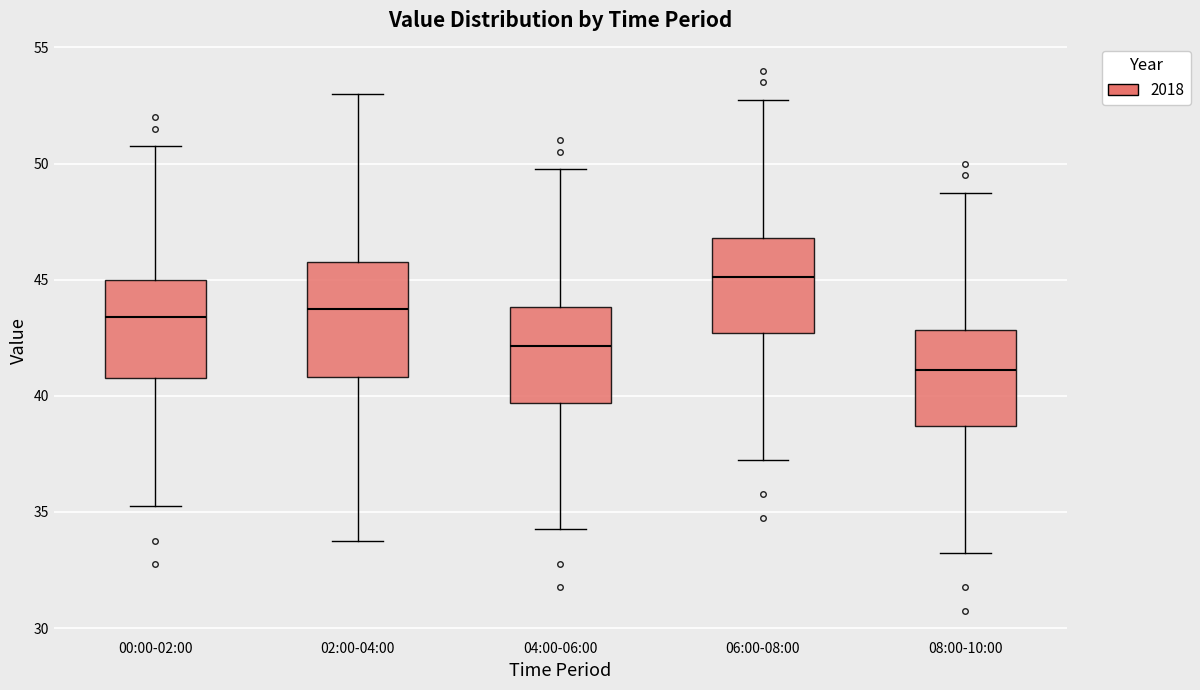

Reading left to right, transcribe this box plot: for each box, give where its median line is, the range the box spans, and where its two whiskers end, as read against the y-axis. The values are not printed on the chart, so give them approximately, as read against the axis.

00:00-02:00: median 43.5, box 41.0 to 45.0, whiskers 35.5 to 51.0
02:00-04:00: median 44.0, box 41.0 to 46.0, whiskers 34.0 to 53.0
04:00-06:00: median 42.0, box 39.5 to 44.0, whiskers 34.5 to 50.0
06:00-08:00: median 45.0, box 42.5 to 47.0, whiskers 37.5 to 53.0
08:00-10:00: median 41.0, box 38.5 to 43.0, whiskers 33.5 to 49.0